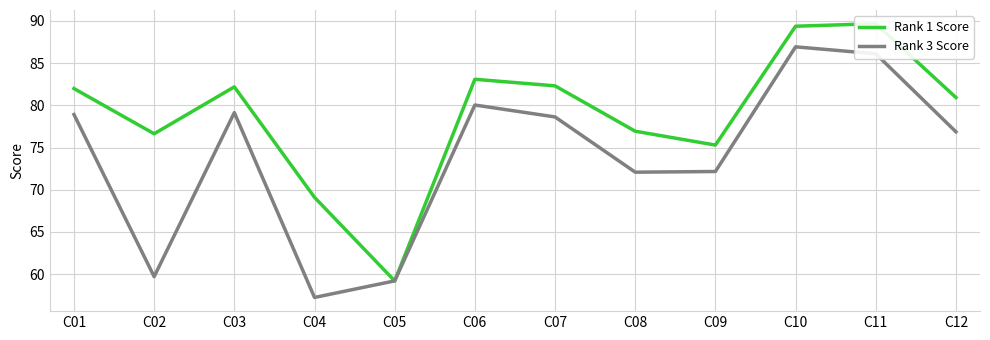

What value does the Rank 1 Score series have at C09?

75.3